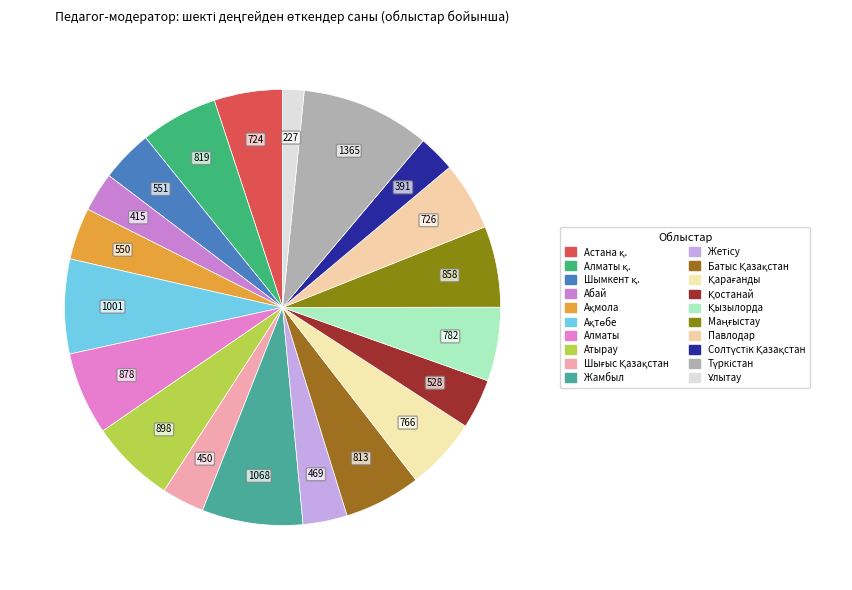

The Жамбыл slice represents 7% of the pie. True or false?

True